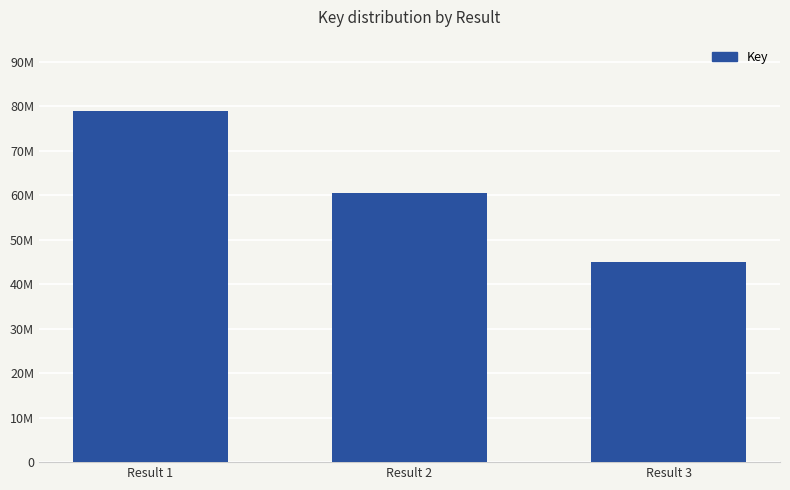

List the labels in order of value, smallest first.

Result 3, Result 2, Result 1